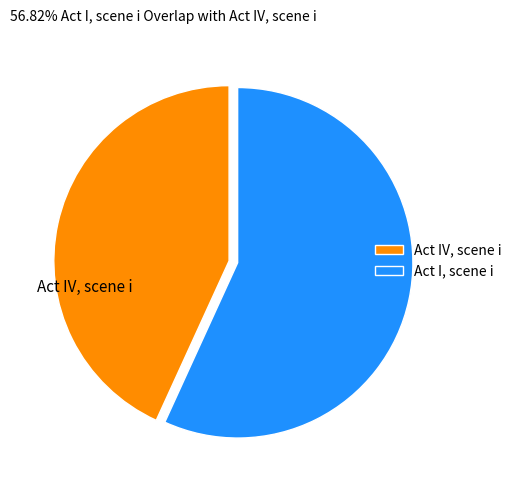

Is the sum of Act I, scene i and Act IV, scene i greater than half?

Yes